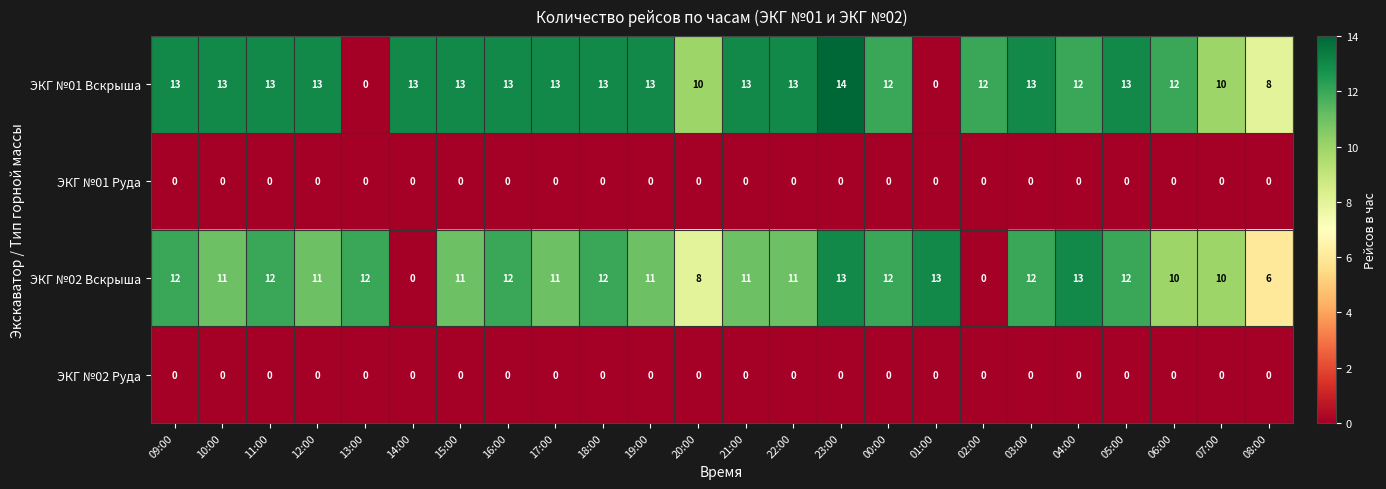

What is the sum of the ЭКГ №02 Вскрыша values at 04:00 and 11:00?

25